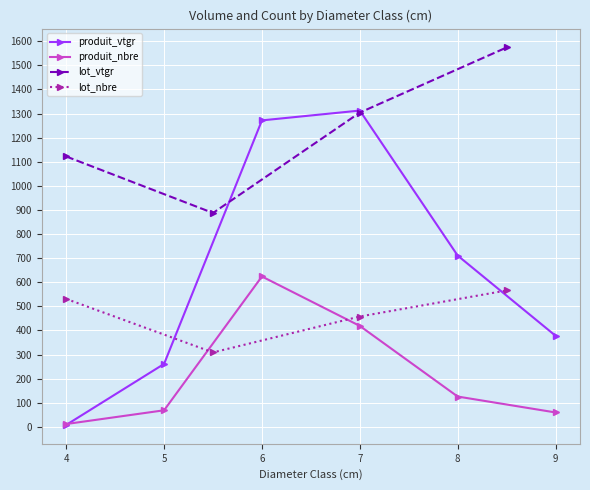

What is the value of the produit_nbre point at the 3rd from the left?

624.0